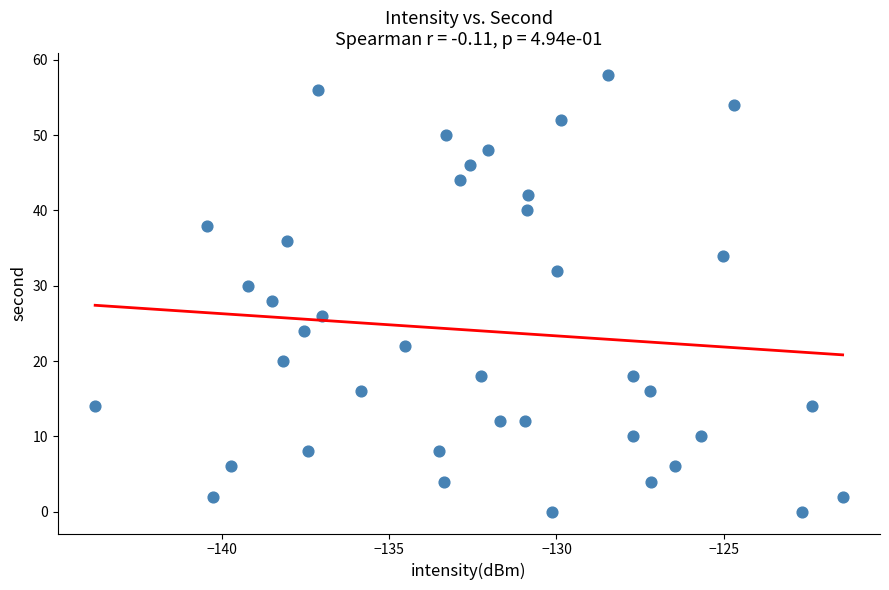

What is the range of Y values (max minus min)?

58